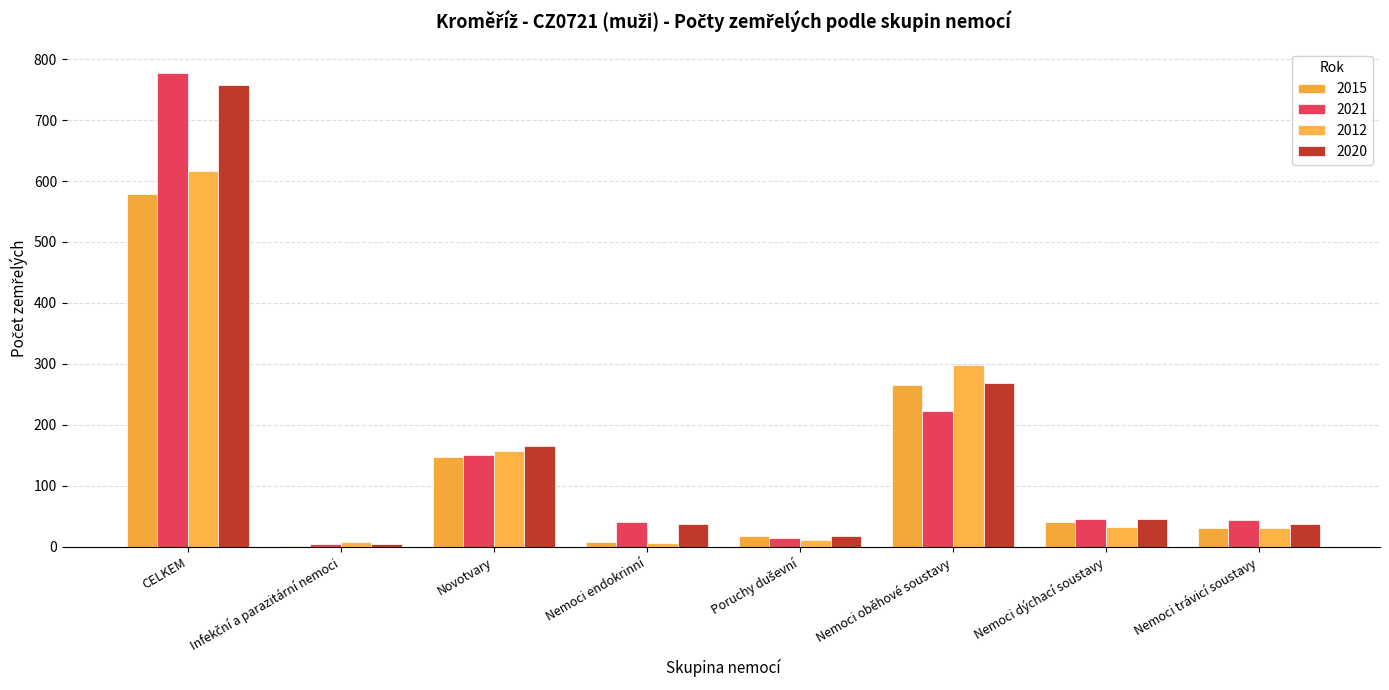

What are all the series names shown in the legend?

2015, 2021, 2012, 2020